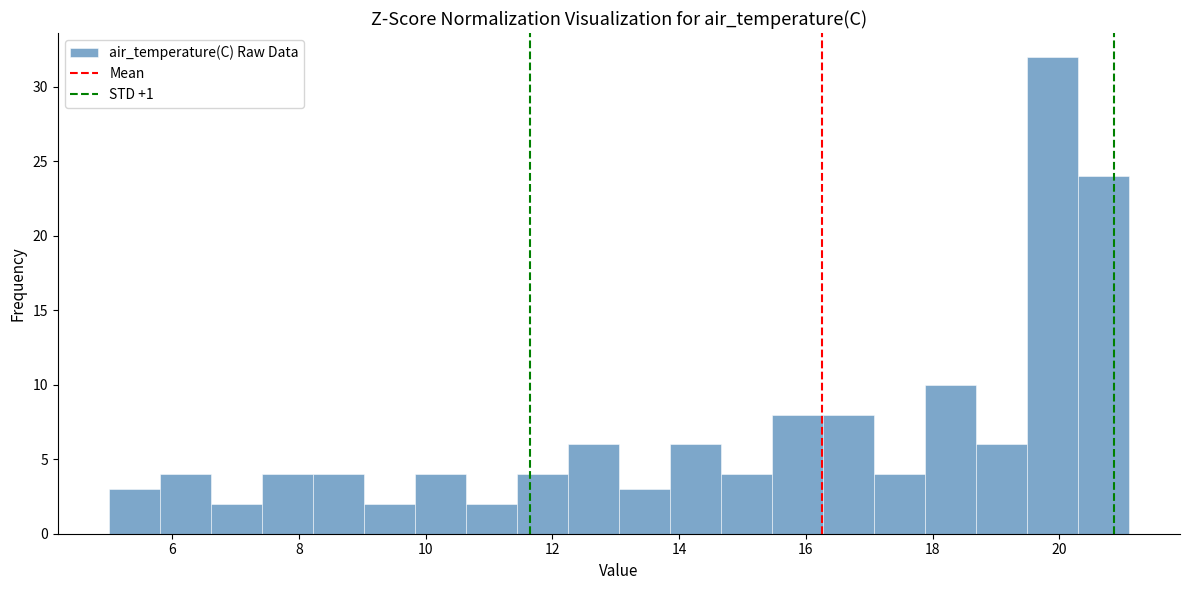

Reading left to right, list every bar in this chart as the range it spans on the x-axis followed by its height. Neither the bar edges nor the heights are printed on the chart, so give them approximately, as read against the axes.

5.0 to 5.8: 3
5.8 to 6.6: 4
6.6 to 7.4: 2
7.4 to 8.2: 4
8.2 to 9.0: 4
9.0 to 9.8: 2
9.8 to 10.6: 4
10.6 to 11.4: 2
11.4 to 12.2: 4
12.2 to 13.0: 6
13.0 to 13.8: 3
13.8 to 14.6: 6
14.6 to 15.4: 4
15.4 to 16.2: 8
16.2 to 17.0: 8
17.0 to 17.8: 4
17.8 to 18.6: 10
18.6 to 19.4: 6
19.4 to 20.2: 32
20.2 to 21.2: 24